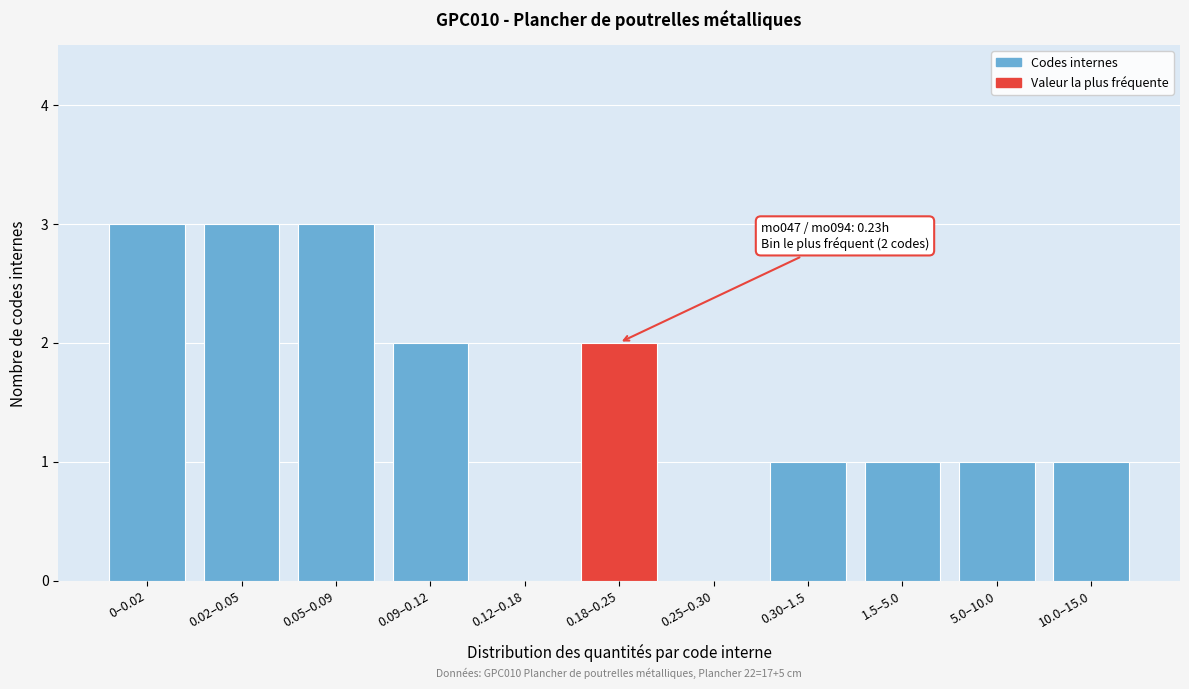

Reading right to left, transcribe all the data shown in this chart.

10.0–15.0=1	5.0–10.0=1	1.5–5.0=1	0.30–1.5=1	0.25–0.30=0	0.18–0.25=2	0.12–0.18=0	0.09–0.12=2	0.05–0.09=3	0.02–0.05=3	0–0.02=3